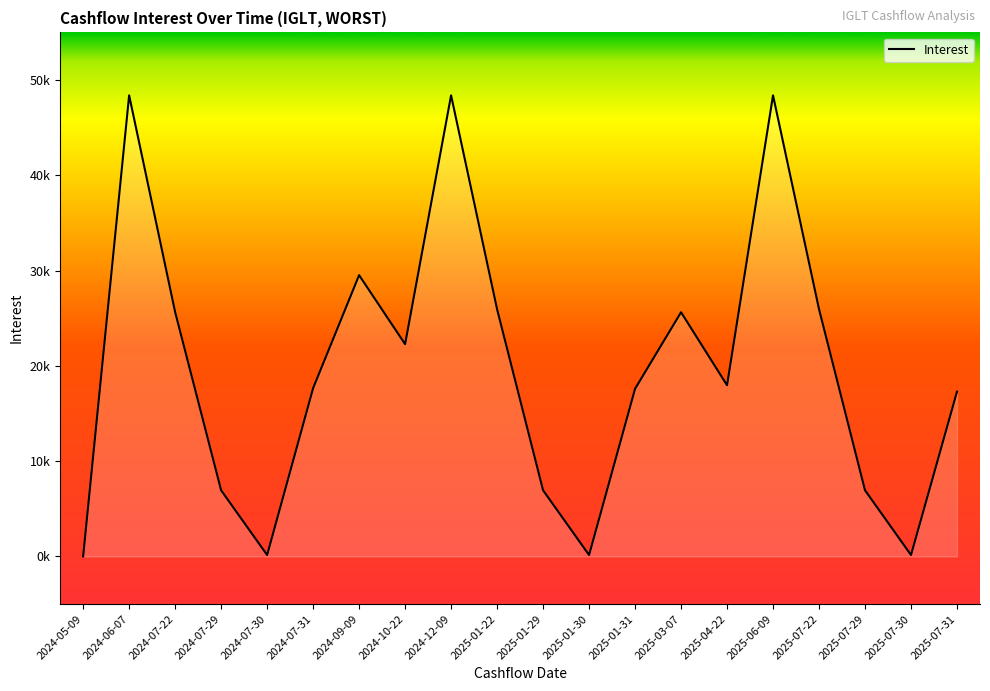

Does the chart display data point markers on the line(s)?

No